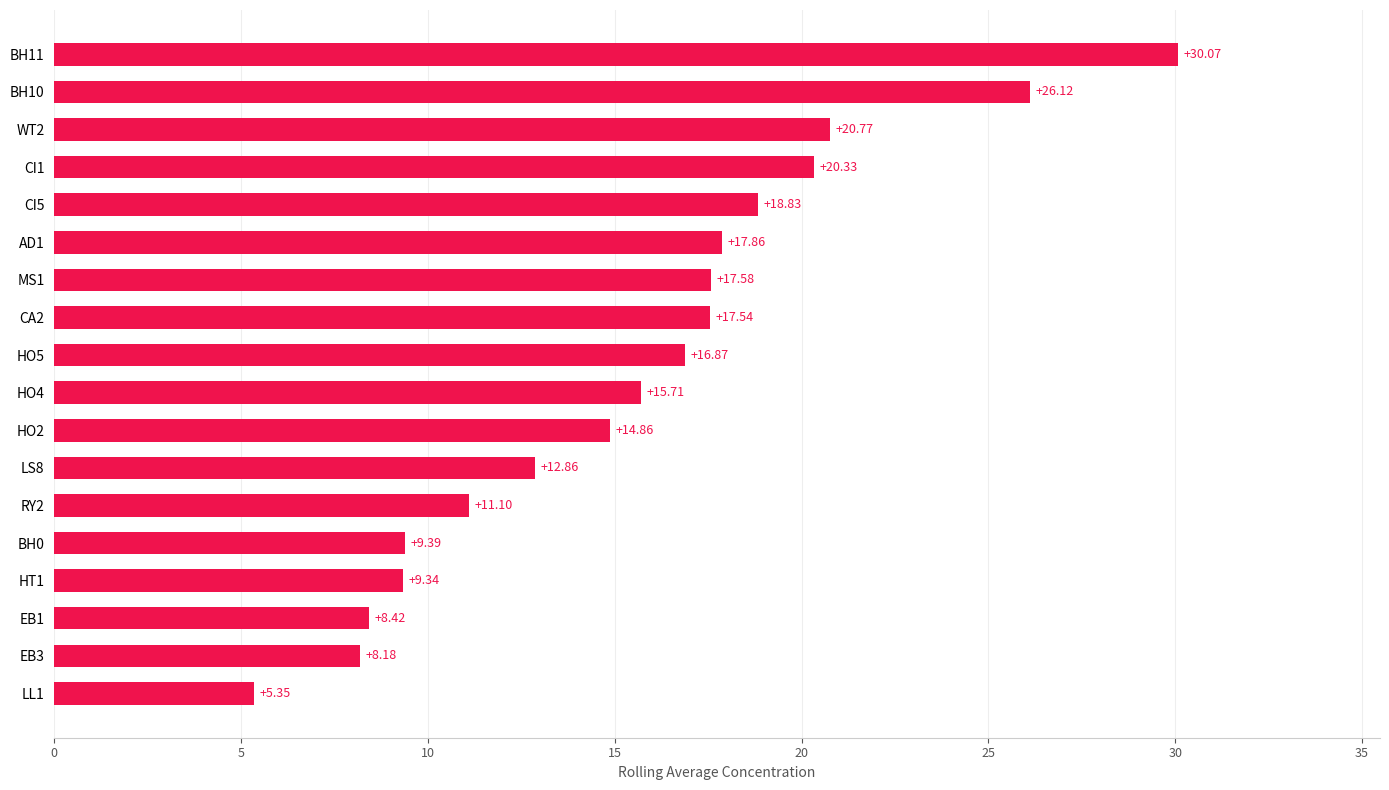

How many values exceed 16?

9